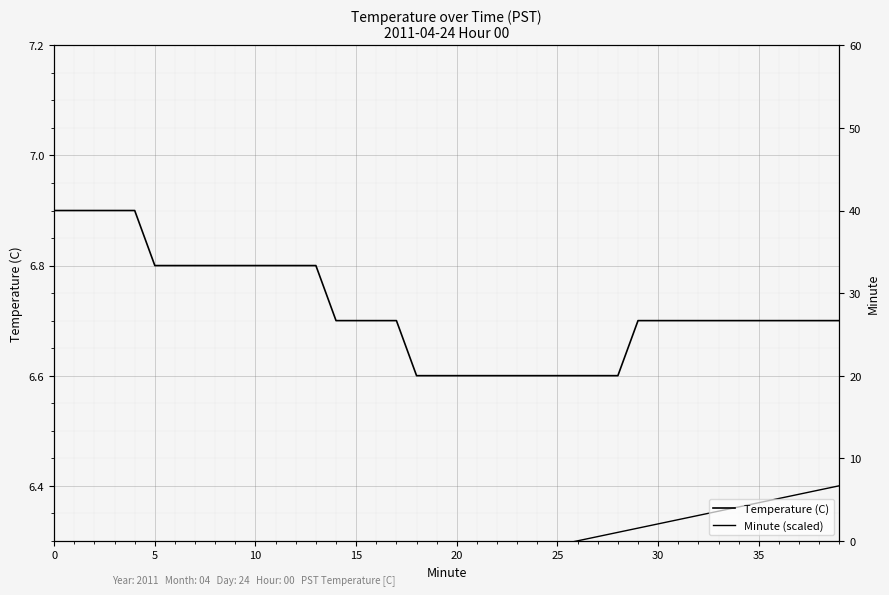

What is the maximum value for Temperature (C)?

6.9